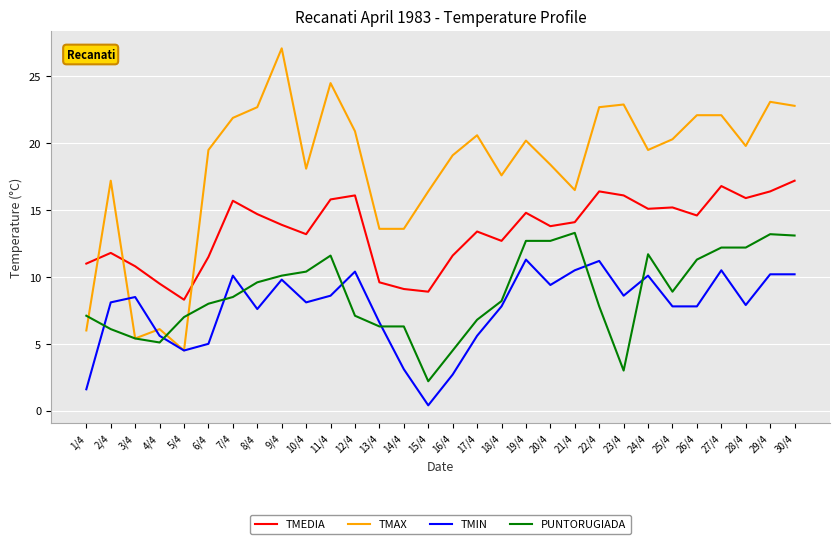

What is the total value across all series at 19/4?

59.0